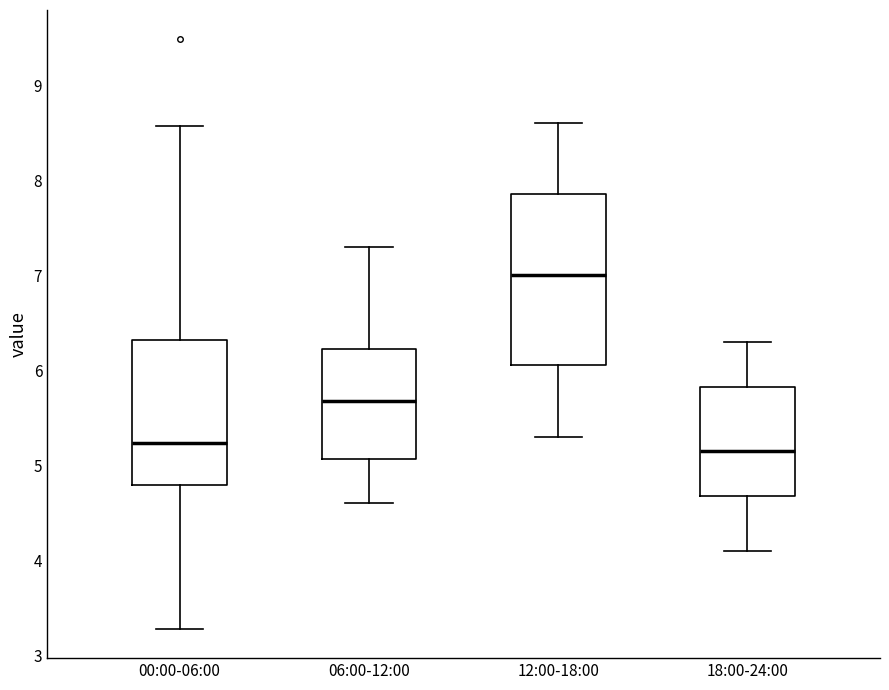

Where is the upper edge of the box for 12:00-18:00 on the y-axis? The values are not printed on the chart, so give them approximately, as read against the axis.

7.9